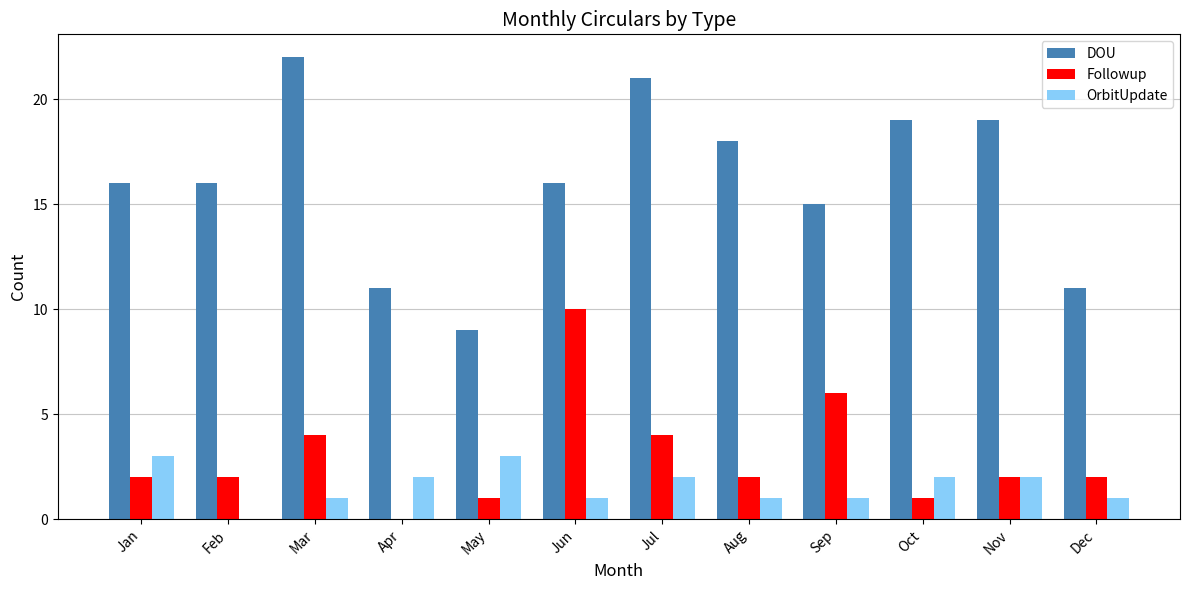

Which category has the highest value in the Followup series?

Jun